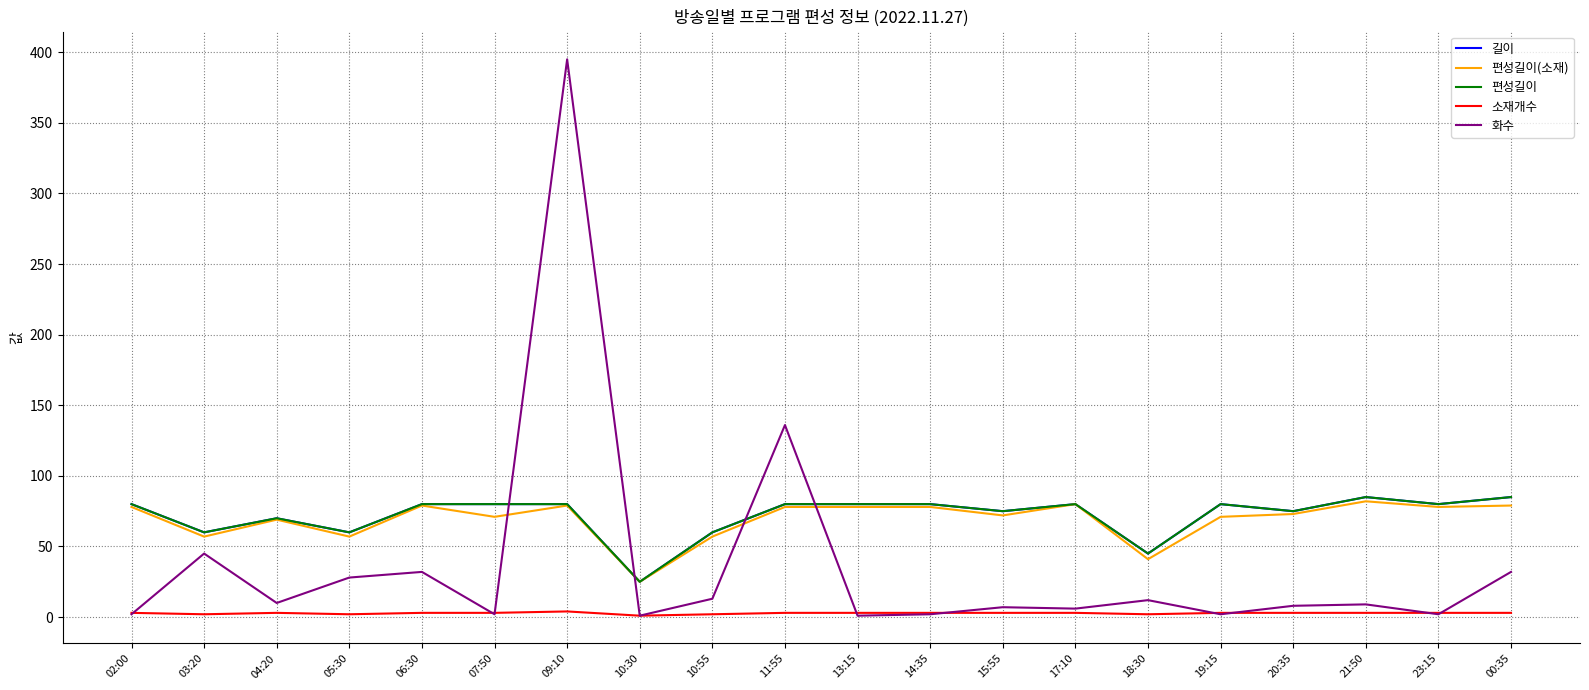

Reading left to right, transcribe all the data shown in this chart.

길이: 80	60	70	60	80	80	80	25	60	80	80	80	75	80	45	80	75	85	80	85
편성길이(소재): 78	57	69	57	79	71	79	25	57	78	78	78	72	80	41	71	73	82	78	79
편성길이: 80	60	70	60	80	80	80	25	60	80	80	80	75	80	45	80	75	85	80	85
소재개수: 3	2	3	2	3	3	4	1	2	3	3	3	3	3	2	3	3	3	3	3
화수: 2	45	10	28	32	2	395	1	13	136	1	2	7	6	12	2	8	9	2	32